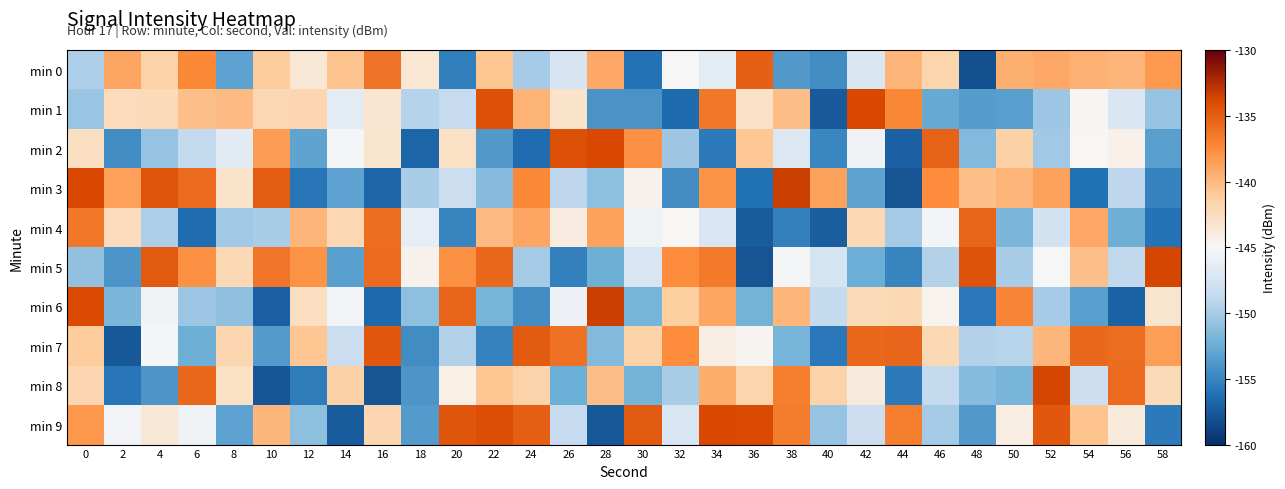

What is the difference between the highest and lowest values at 8?

13.0